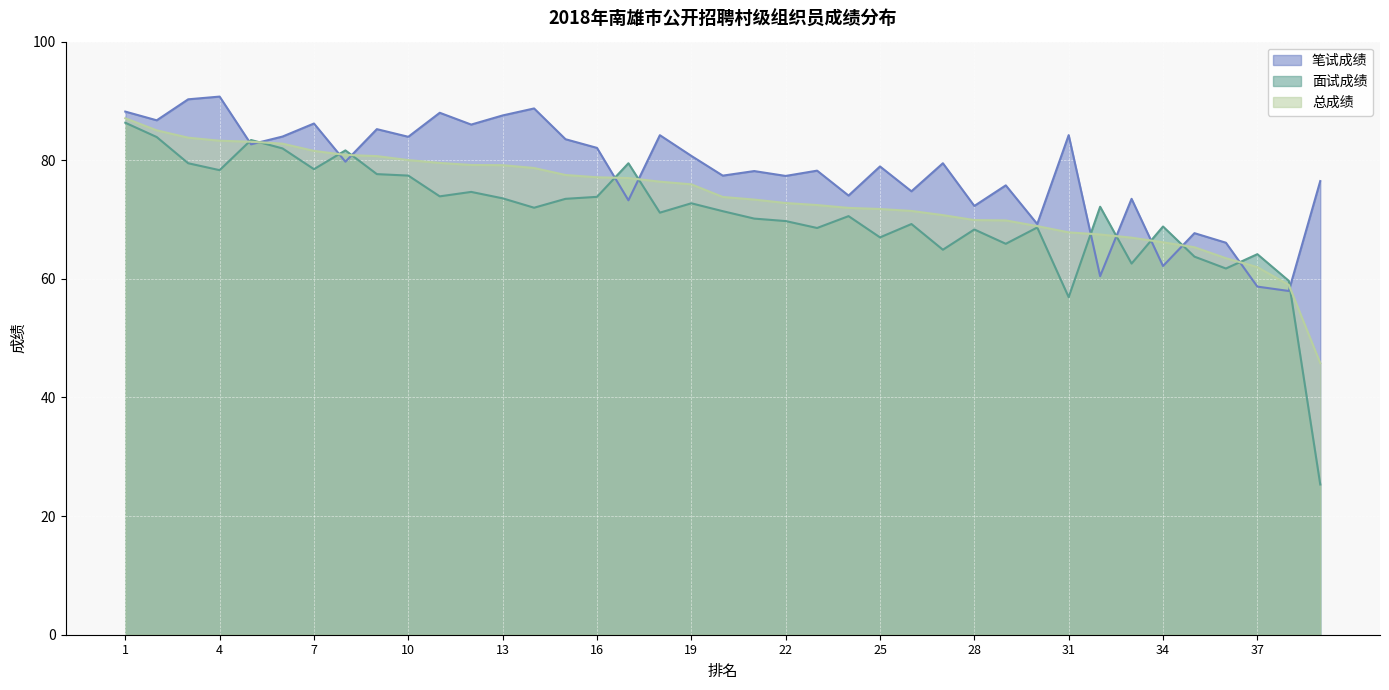

How many times do 面试成绩 and 笔试成绩 cross each other?

12